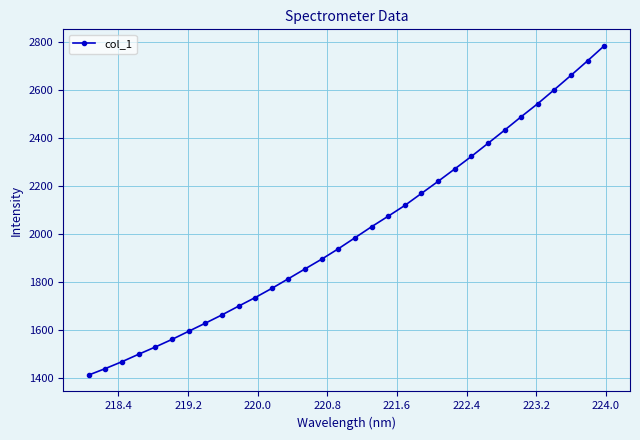

What is the value of the 32nd point from the left?

2782.4